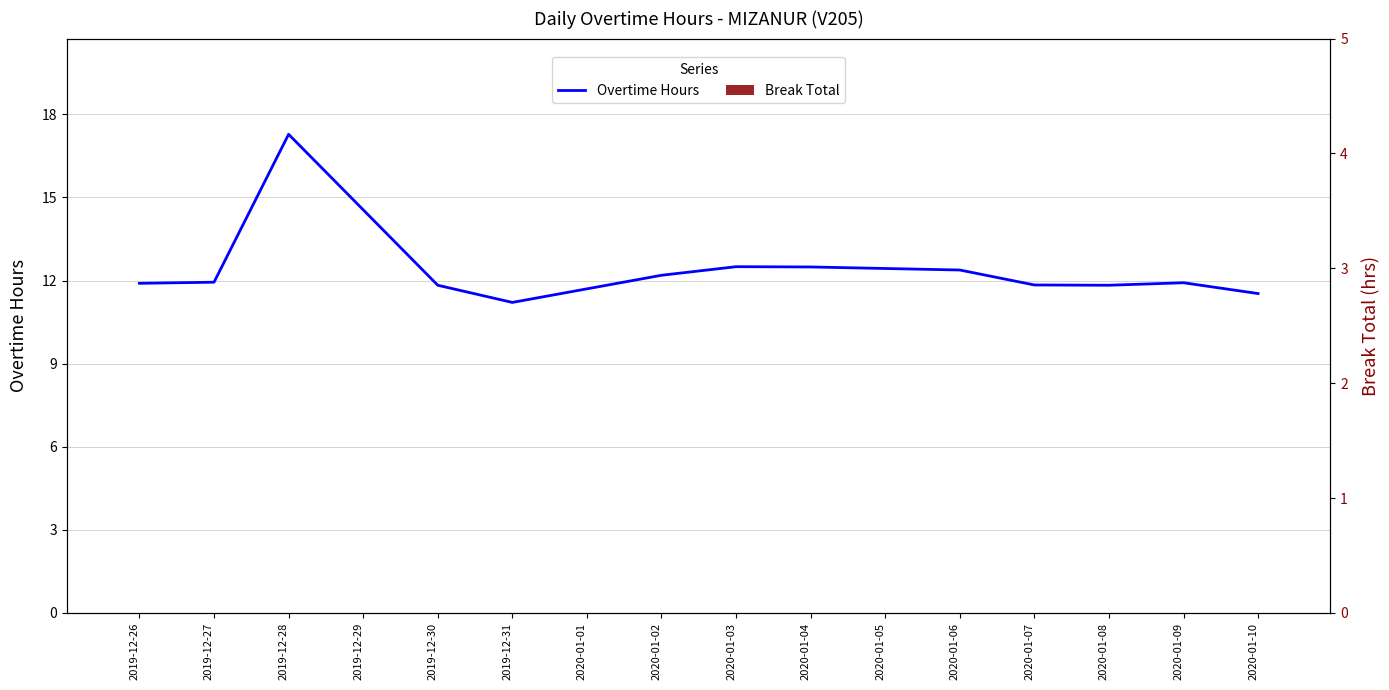

Reading right to left, list all the values displayed in this chart.

Overtime Hours: 11.5	11.9	11.8	11.8	12.4	12.5	12.5	12.2	11.2	11.8	17.3	11.9	11.9
Break Total: 0.0	0.0	0.0	0.0	0.0	0.0	0.0	0.0	0.0	0.0	0.0	0.0	0.0